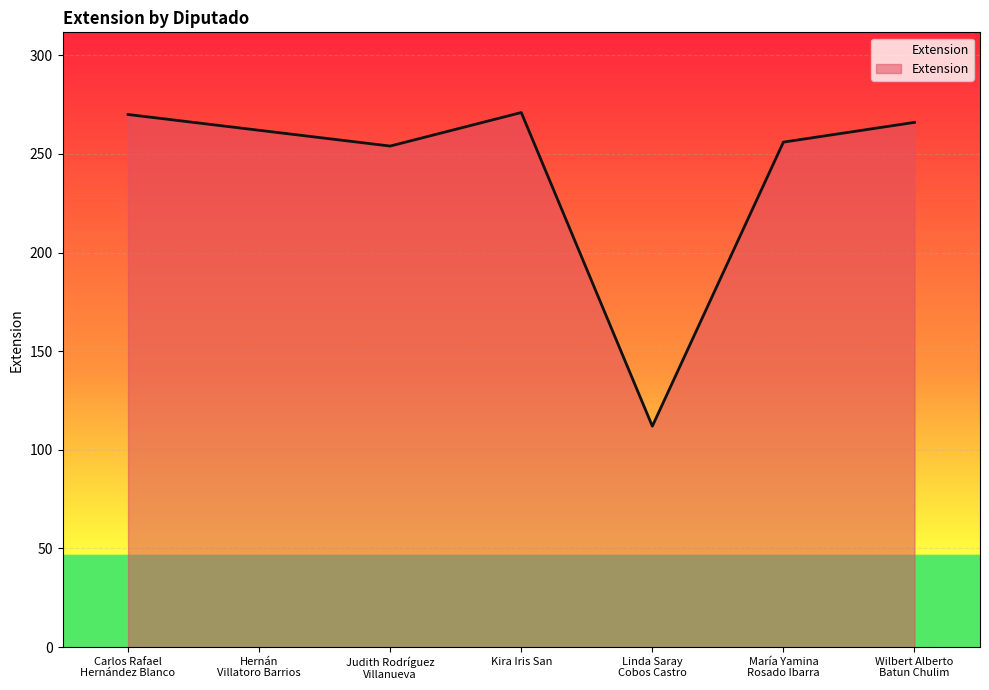

Between Hernán
Villatoro Barrios and María Yamina
Rosado Ibarra, which is larger?

Hernán
Villatoro Barrios